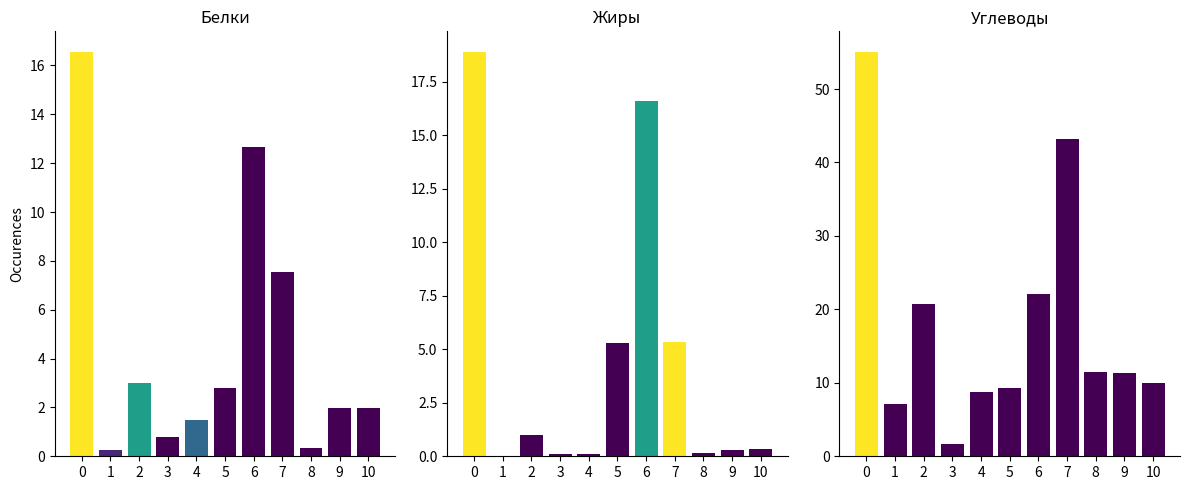

Does the chart contain stacked bars?

No